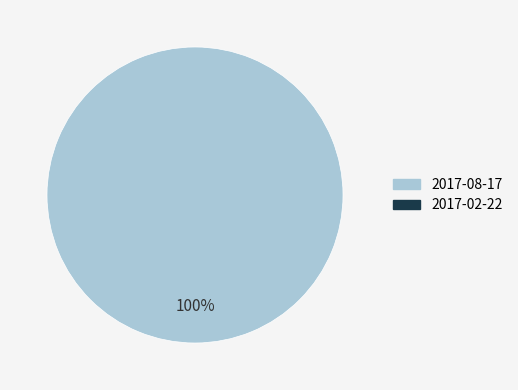

Is there any slice that represents more than half of the pie?

Yes